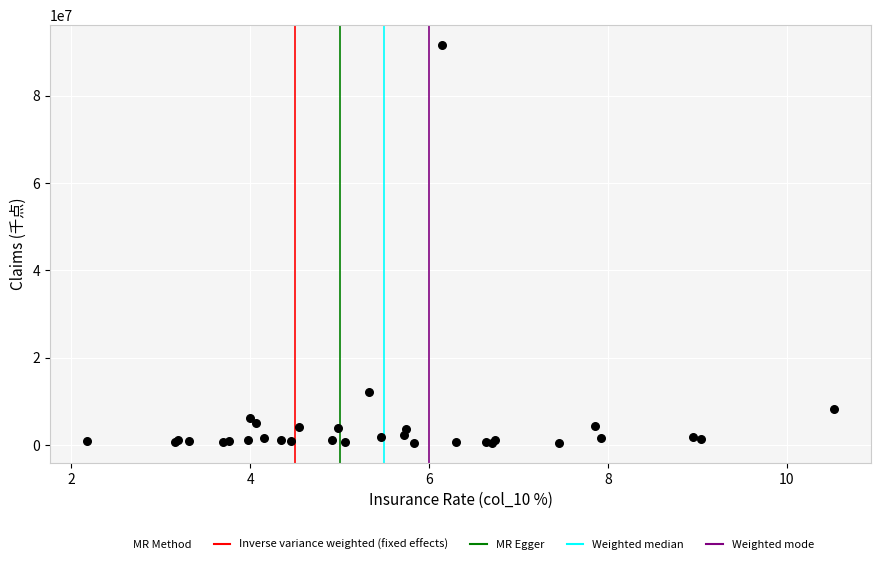

What Y value in the scatter plot is closest to 46040791?

12030199.2